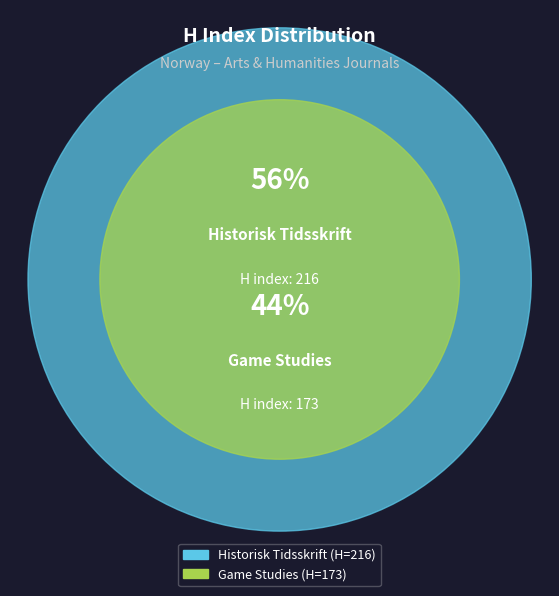

Do Historisk Tidsskrift and Game Studies together represent more than half of the pie?

Yes